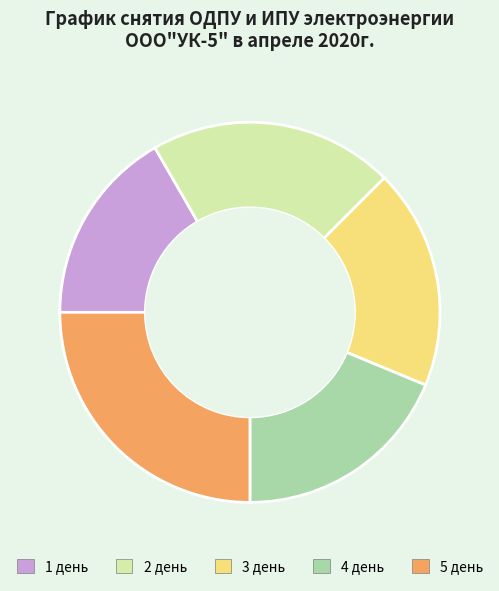

Which slice is the smallest?

1 день